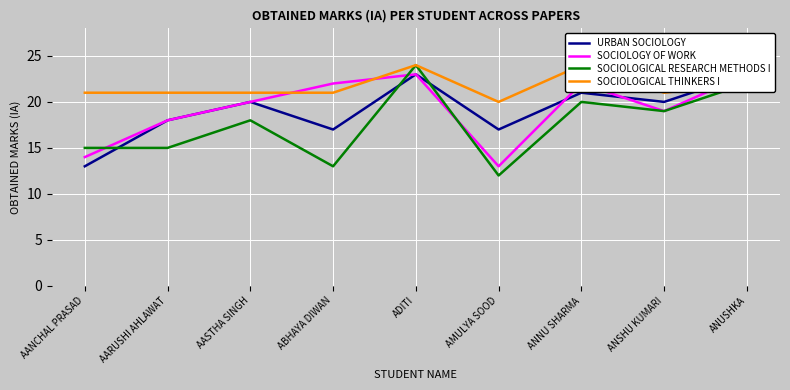

What is the total value across all series at AANCHAL PRASAD?

63